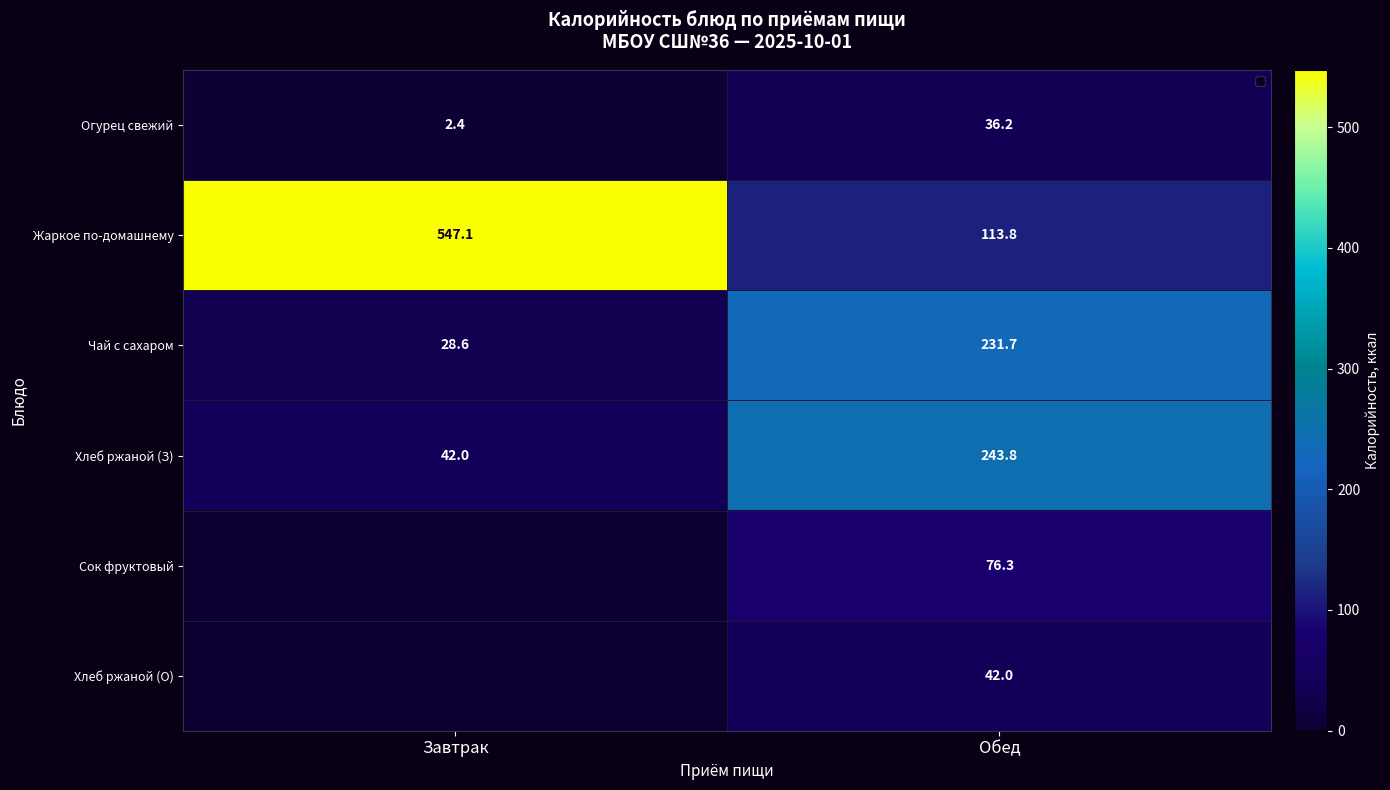

What is the sum of the Жаркое по-домашнему values at Завтрак and Обед?

660.9